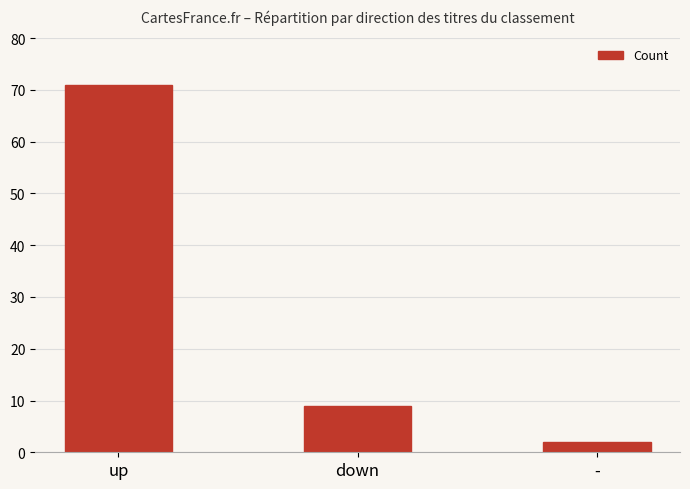

What is the greatest value displayed?

71